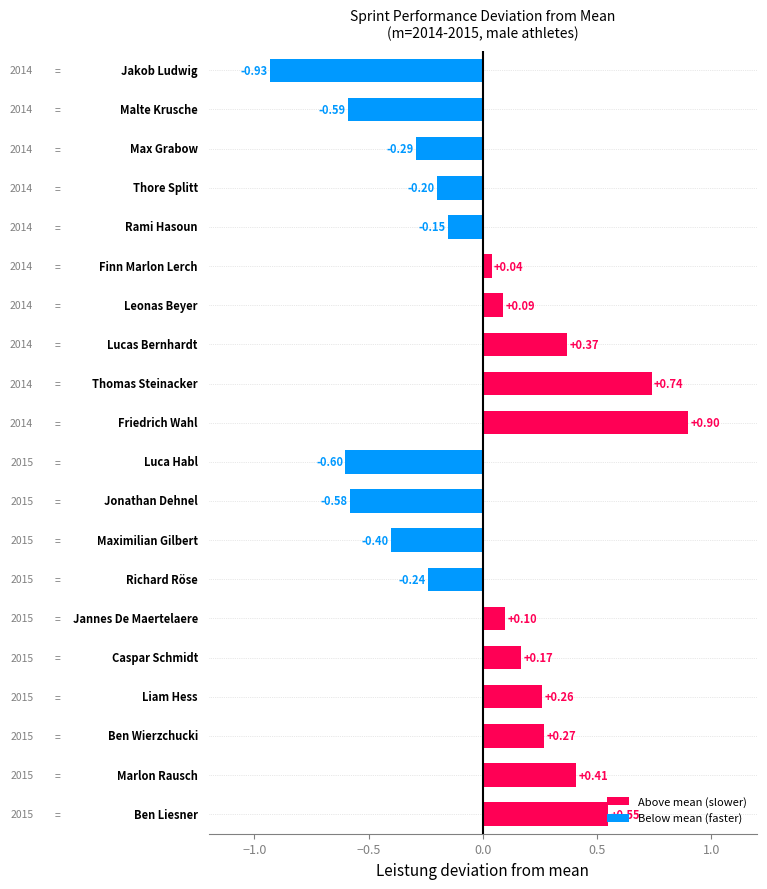

What is the difference between the maximum and minimum values?

1.8